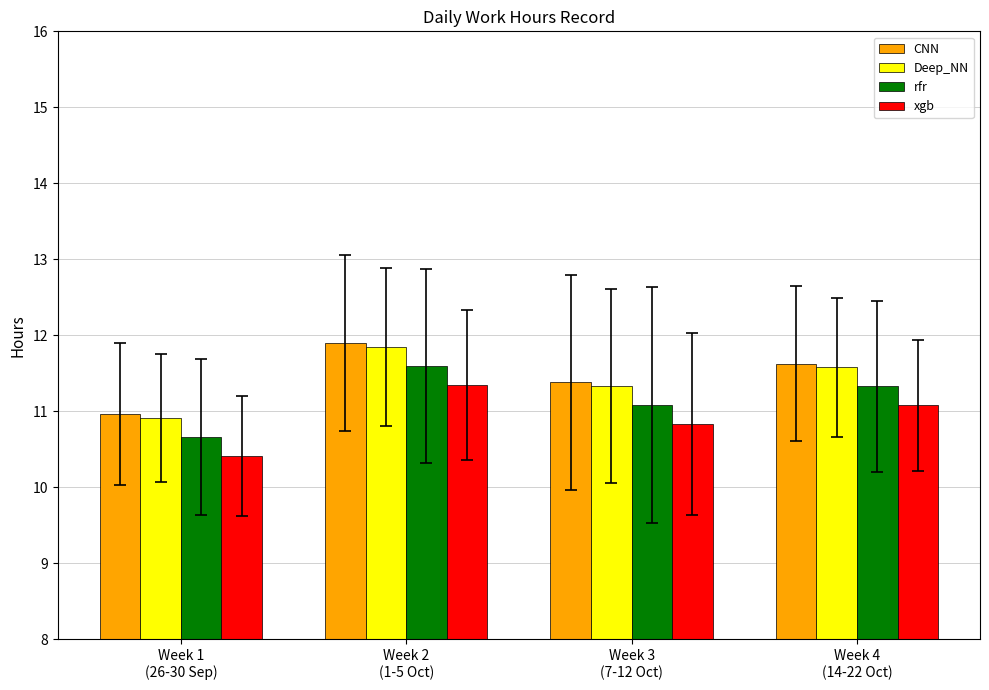

Reading right to left, list all the values displayed in this chart.

CNN: Week 4
(14-22 Oct)=11.6	Week 3
(7-12 Oct)=11.4	Week 2
(1-5 Oct)=11.9	Week 1
(26-30 Sep)=11.0
Deep_NN: Week 4
(14-22 Oct)=11.6	Week 3
(7-12 Oct)=11.3	Week 2
(1-5 Oct)=11.8	Week 1
(26-30 Sep)=10.9
rfr: Week 4
(14-22 Oct)=11.3	Week 3
(7-12 Oct)=11.1	Week 2
(1-5 Oct)=11.6	Week 1
(26-30 Sep)=10.7
xgb: Week 4
(14-22 Oct)=11.1	Week 3
(7-12 Oct)=10.8	Week 2
(1-5 Oct)=11.3	Week 1
(26-30 Sep)=10.4